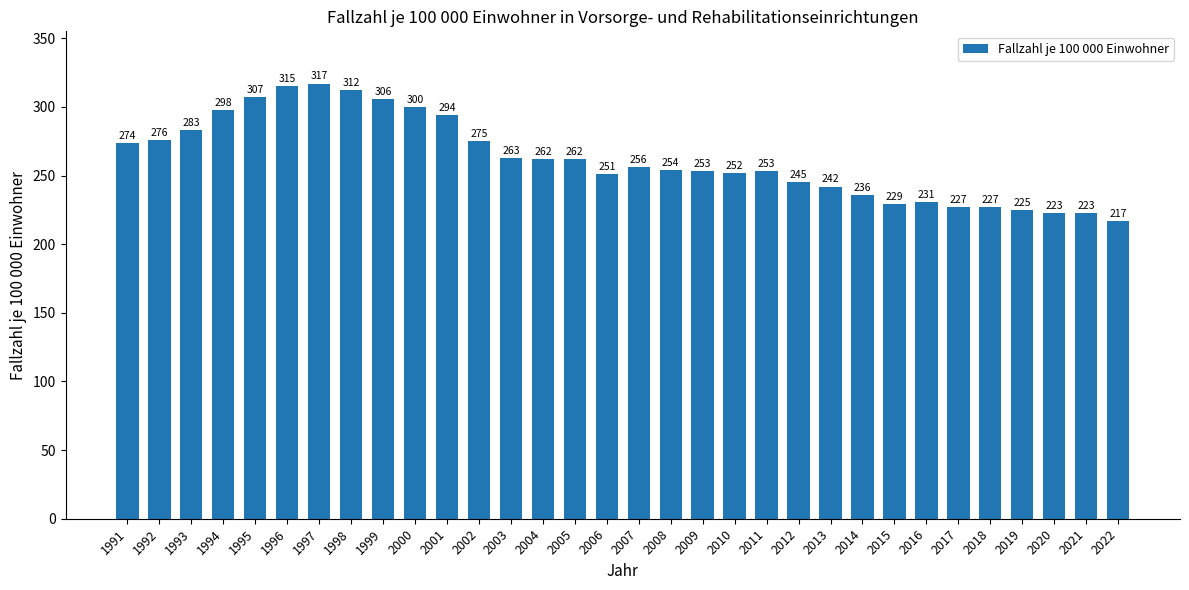

The value at 2020 is 339. True or false?

False